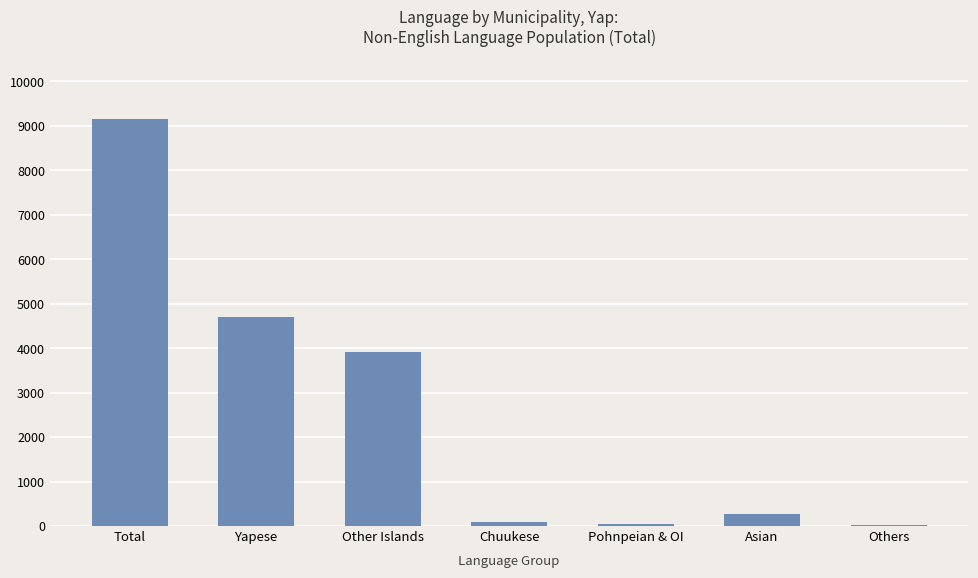

Which has a higher value, Yapese or Asian?

Yapese